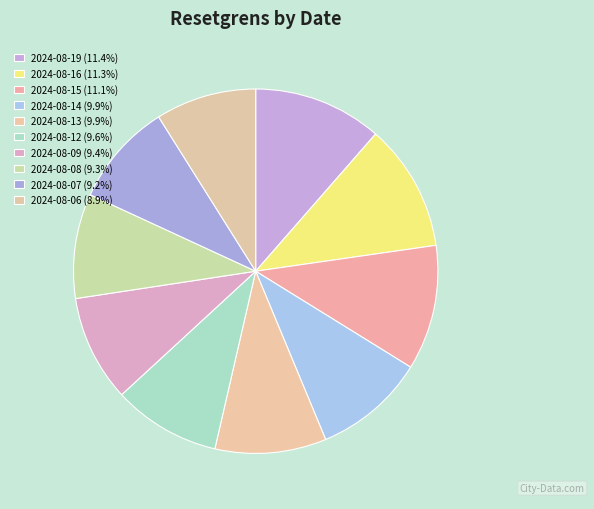

Is 2024-08-07 the majority of the pie?

No